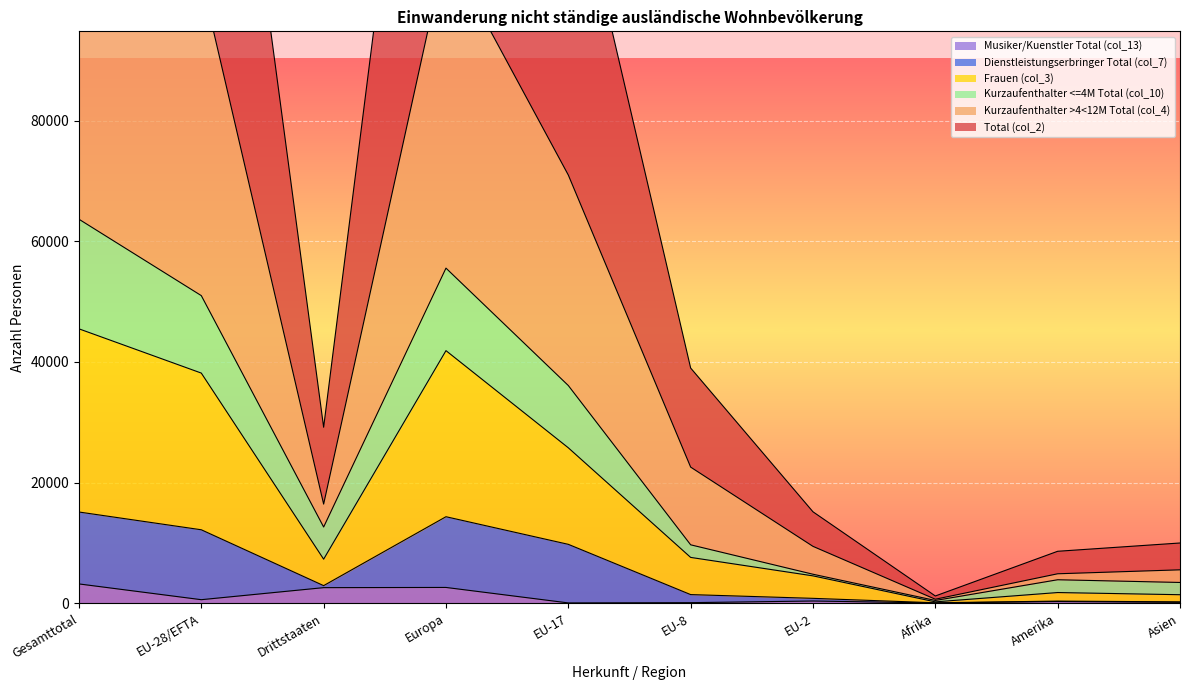

At which category does Frauen (col_3) reach its first local valley?

Drittstaaten